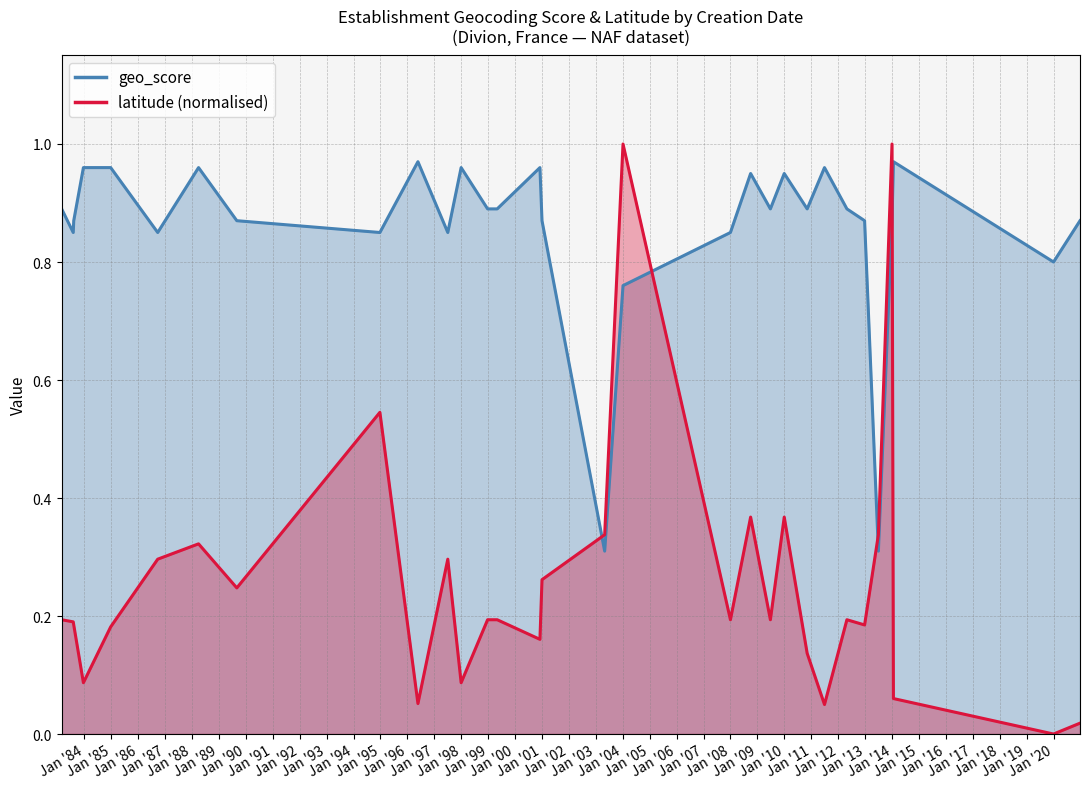

How many lines are shown in the chart?

2